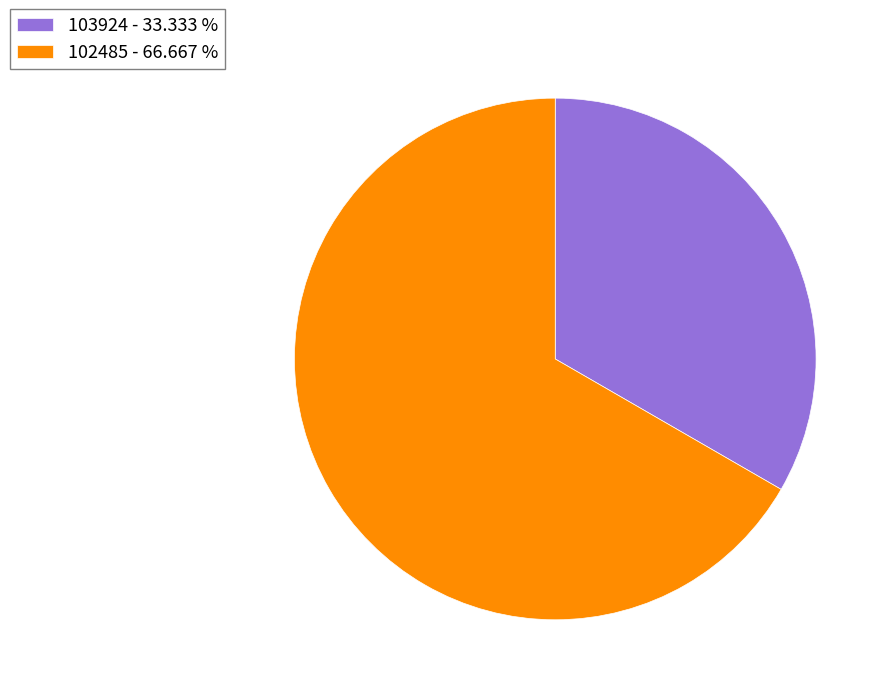

Which category has the biggest portion of the pie?

102485